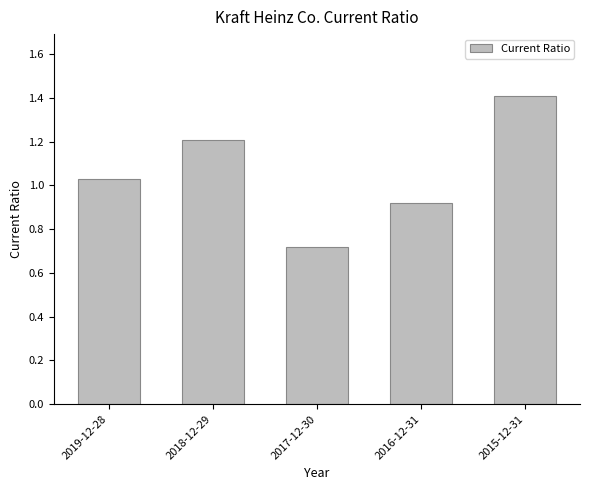

The chart shows a value of 0.5 at 2016-12-31. True or false?

False